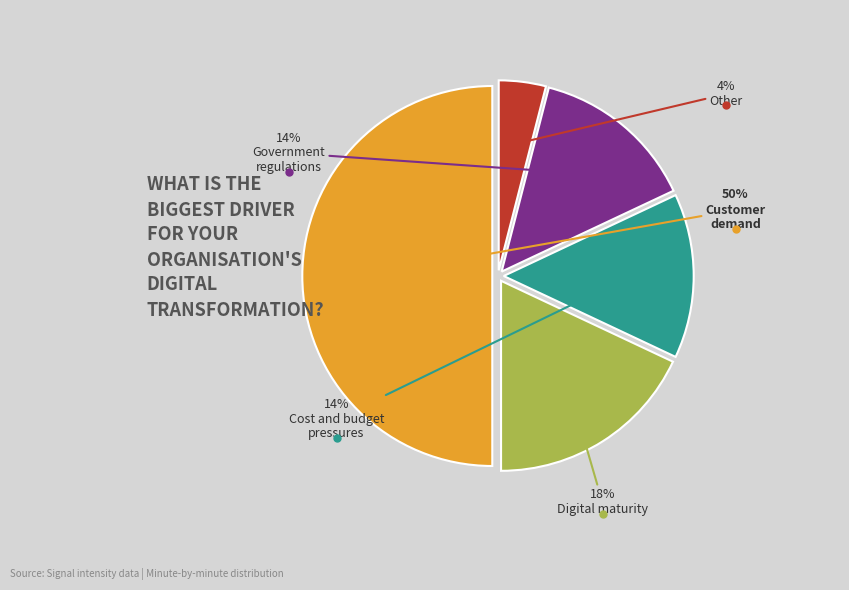

How many segments does this pie chart have?

5